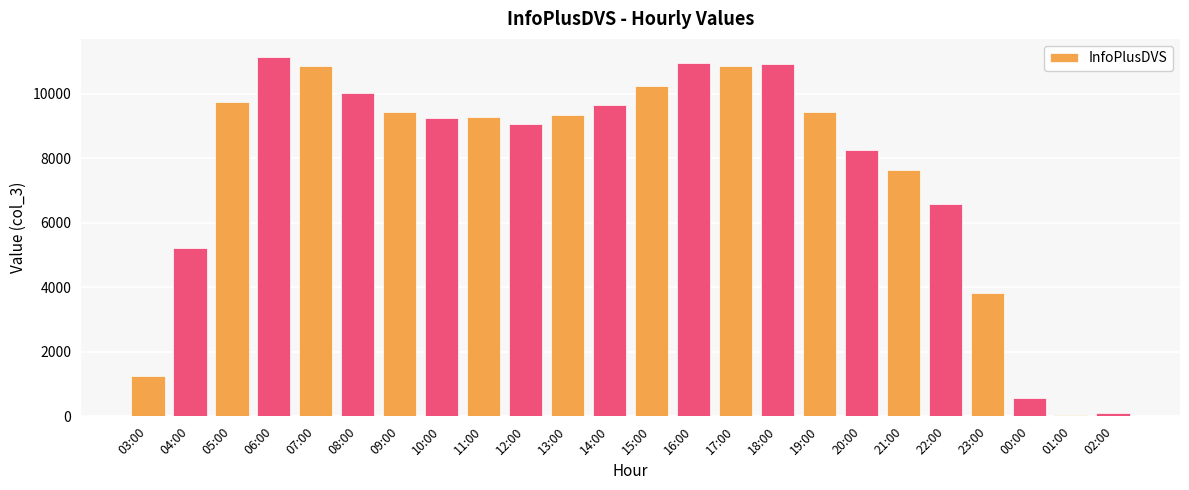

At which label is the value closest to 5591?

04:00